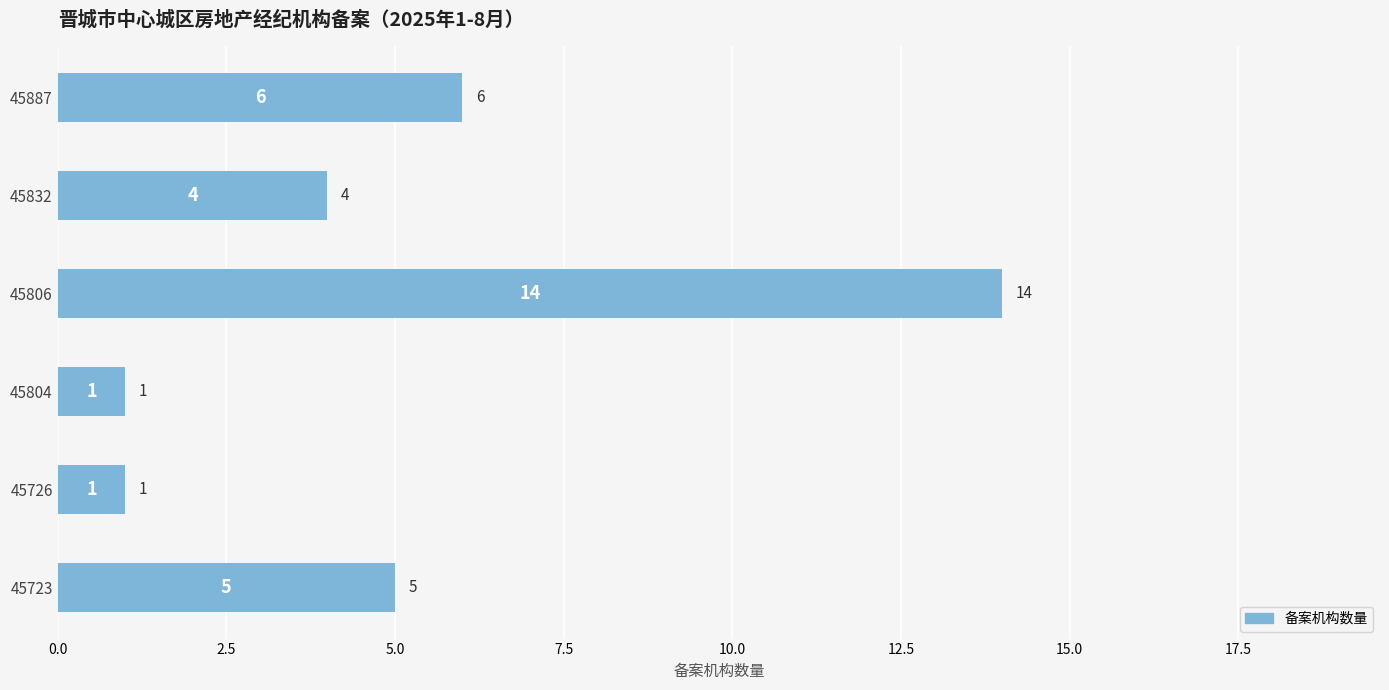

The chart shows a value of 23 at 45806. True or false?

False